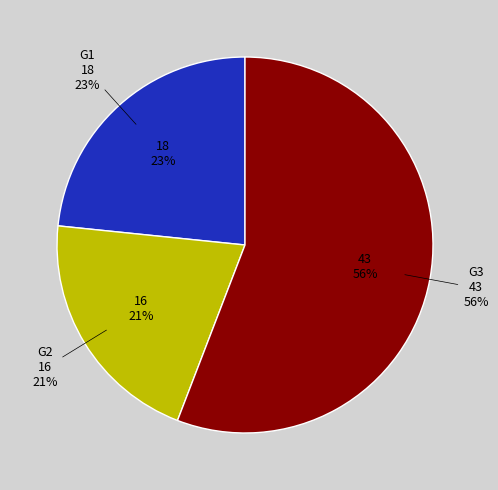

What is the change in value from G1 to G3?

+25